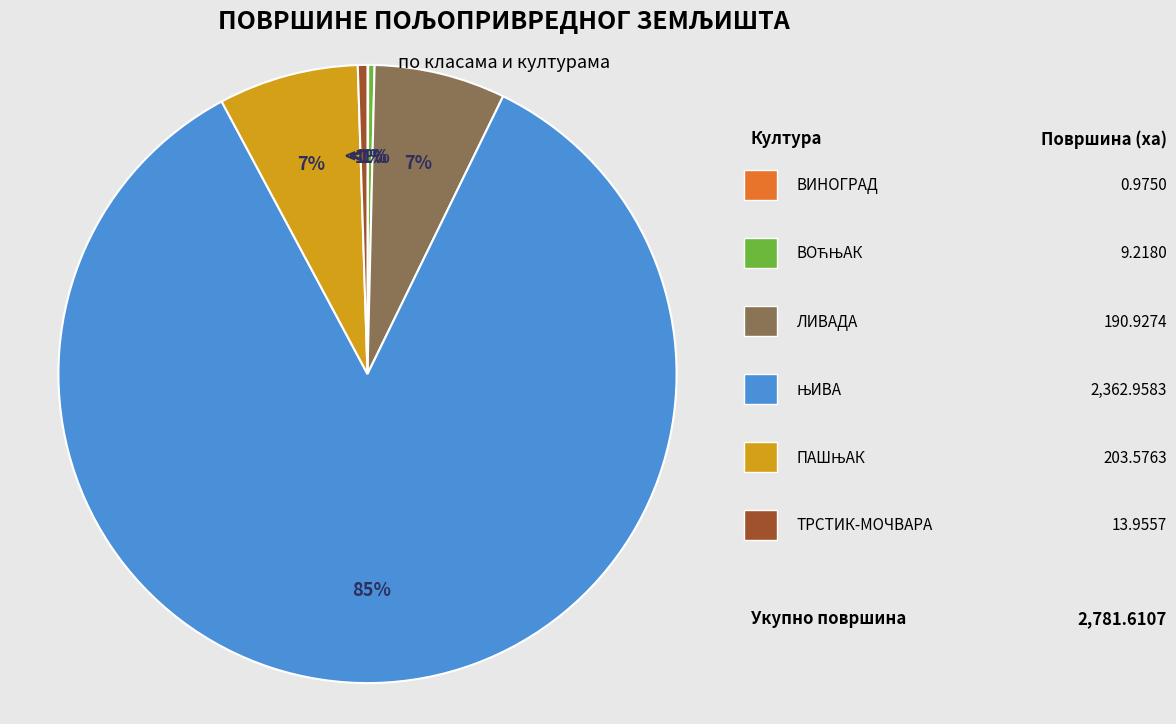

What is the ratio of the value at ПАШЊАК to the value at ВОЋЊАК?

22.1